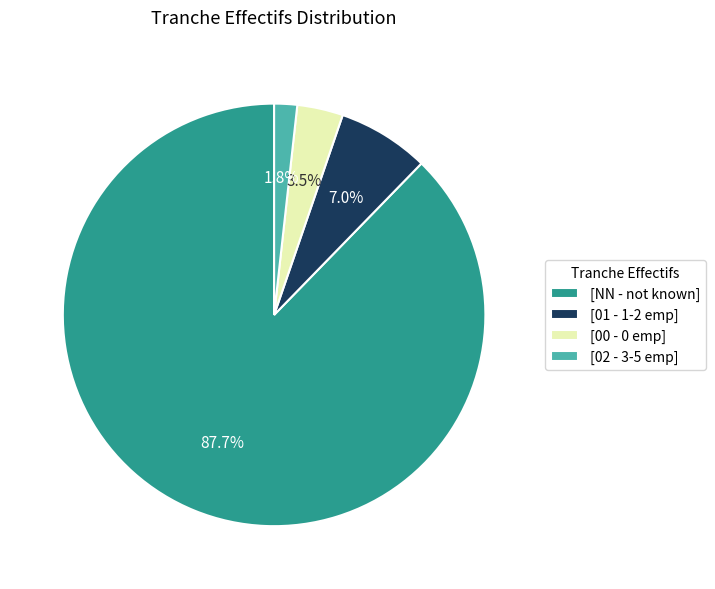

How many segments does this pie chart have?

4